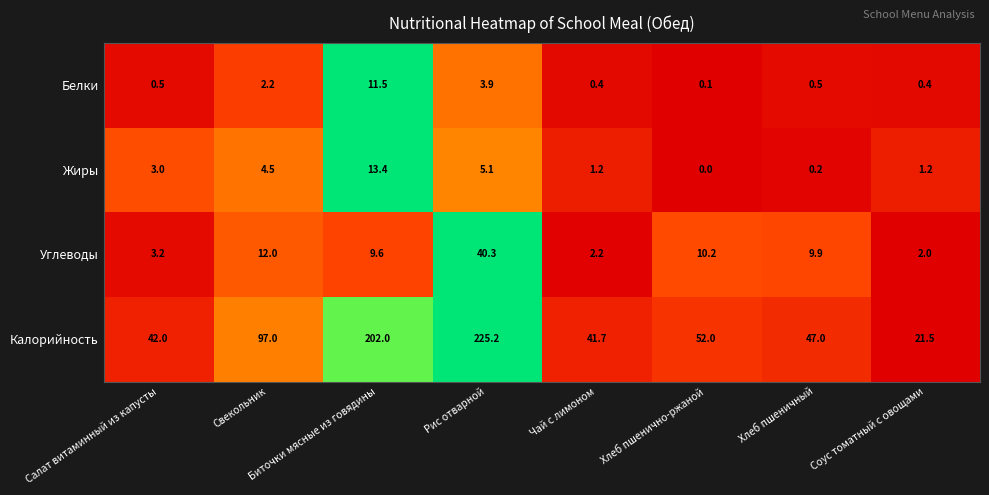

The value of Жиры at Салат витаминный из капусты is 1.3. True or false?

False